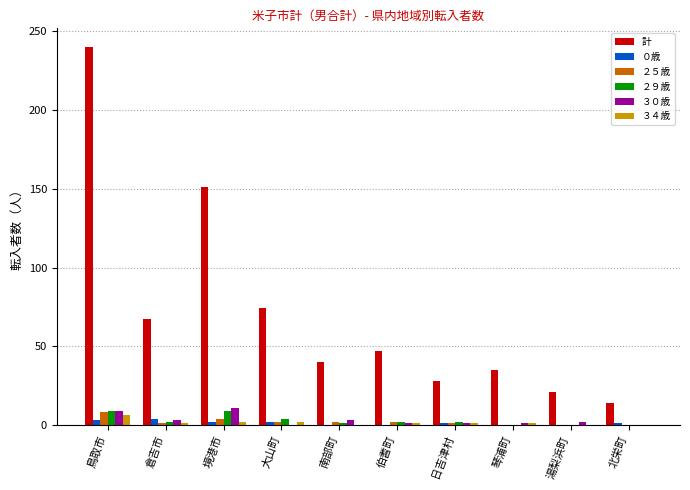

Count the number of categories in the chart.

10